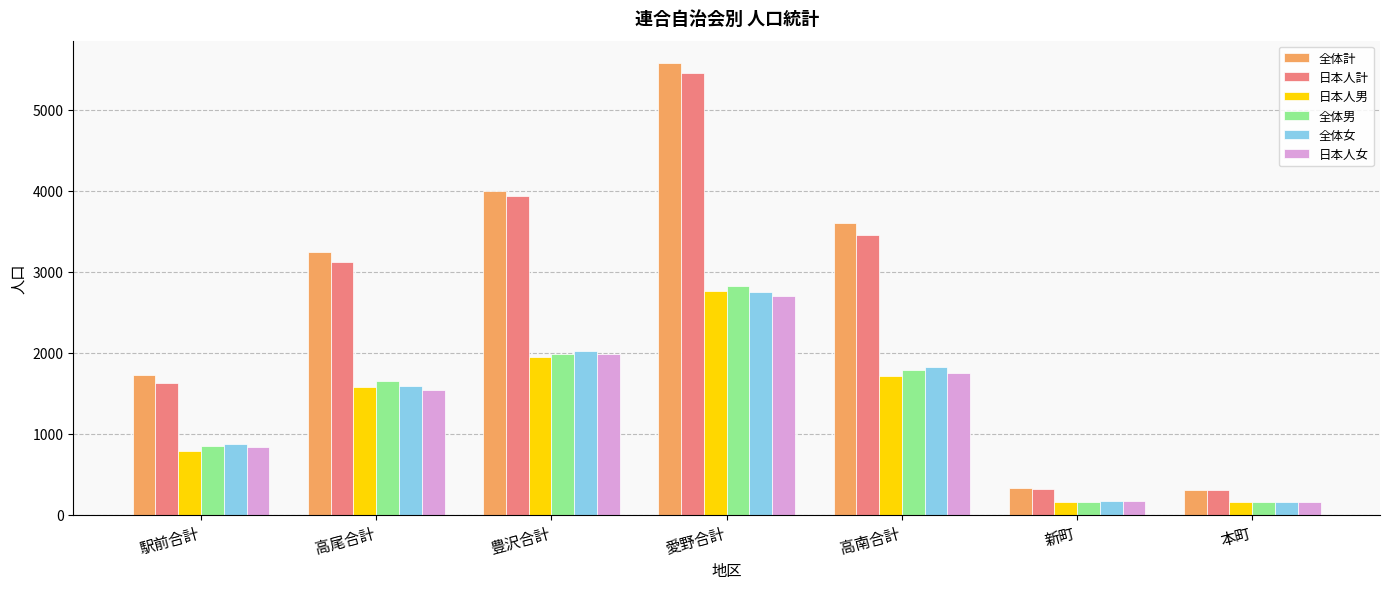

Does the chart contain any negative values?

No